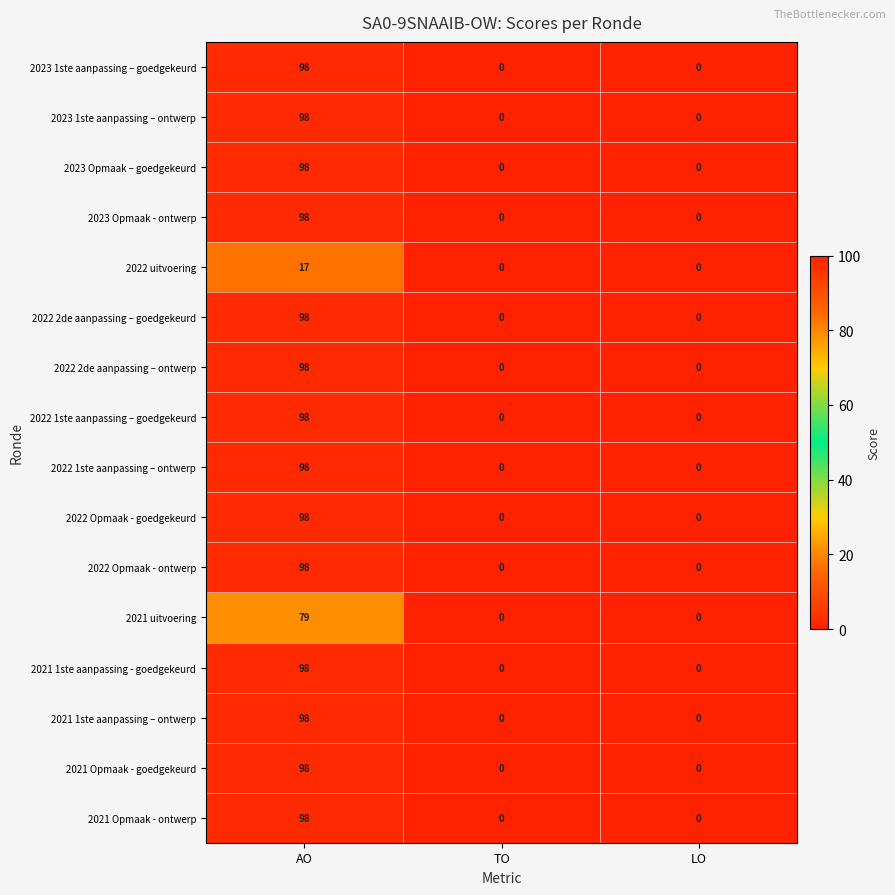

What is the maximum value for 2022 uitvoering?

17